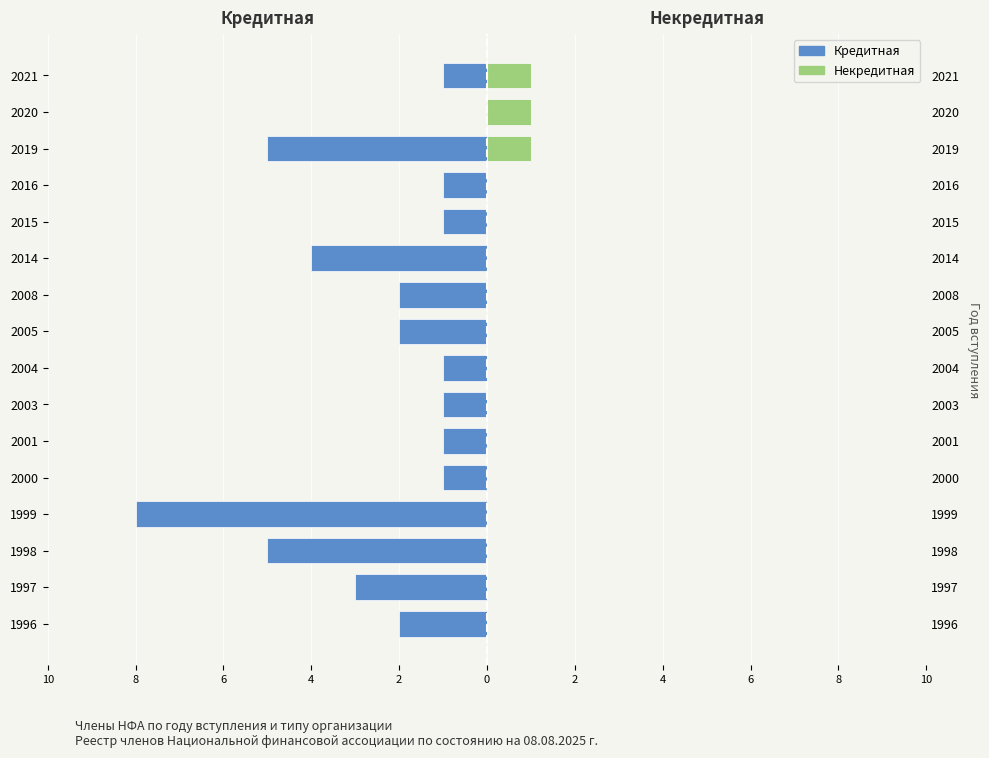

Are the bars grouped side by side (vs. stacked)?

Yes